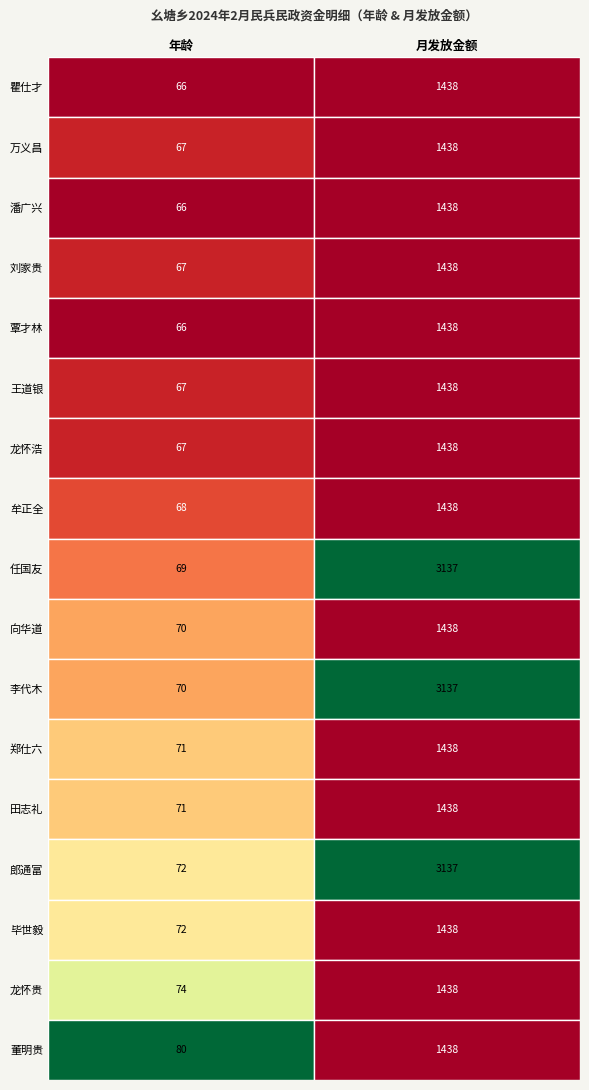

Reading left to right, list all the values displayed in this chart.

瞿仕才: 66	1438
万义昌: 67	1438
潘广兴: 66	1438
刘家贵: 67	1438
覃才林: 66	1438
王道银: 67	1438
龙怀浩: 67	1438
牟正全: 68	1438
任国友: 69	3137
向华道: 70	1438
李代木: 70	3137
郑仕六: 71	1438
田志礼: 71	1438
郎通富: 72	3137
毕世毅: 72	1438
龙怀贵: 74	1438
董明贵: 80	1438